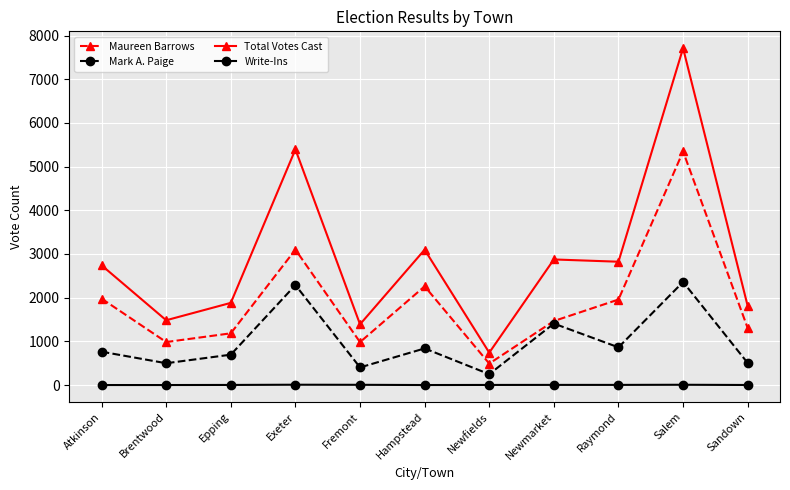

The Maureen Barrows series shows 9524 at Salem. True or false?

False